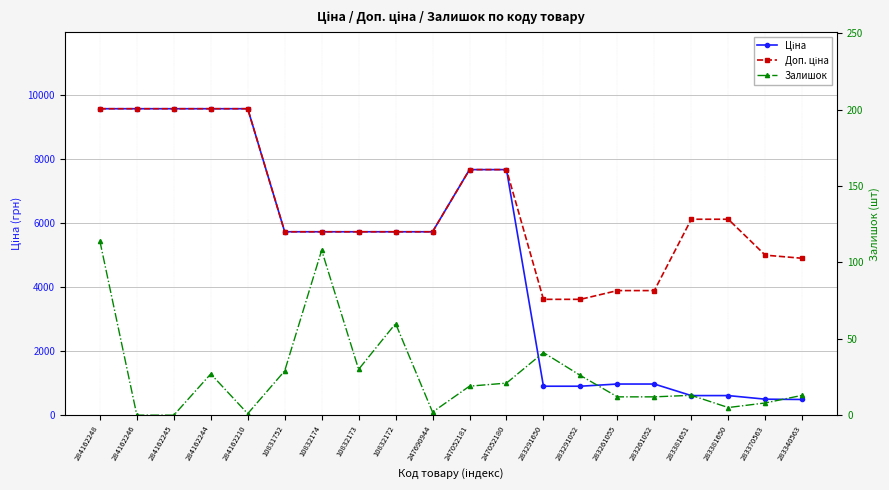

True or false: Доп. ціна and Ціна intersect in this chart.

False